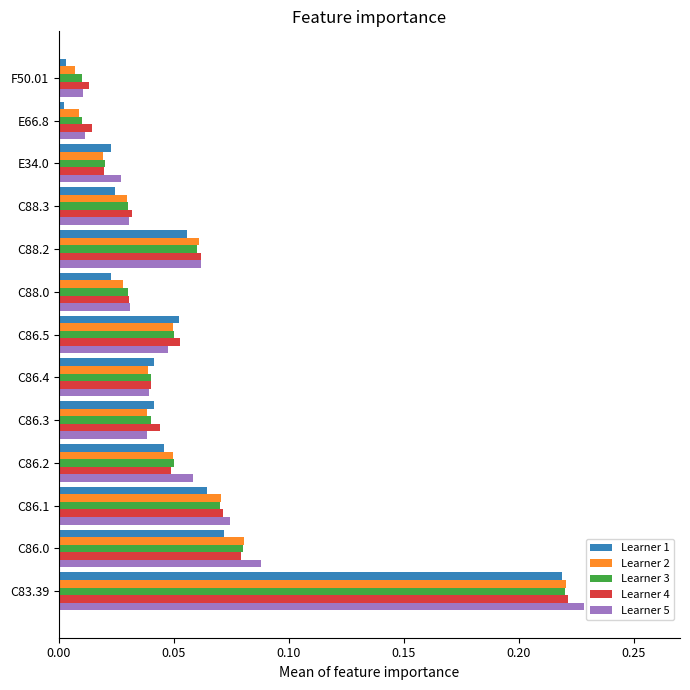

Which series has the largest range (max minus min)?

Learner 5